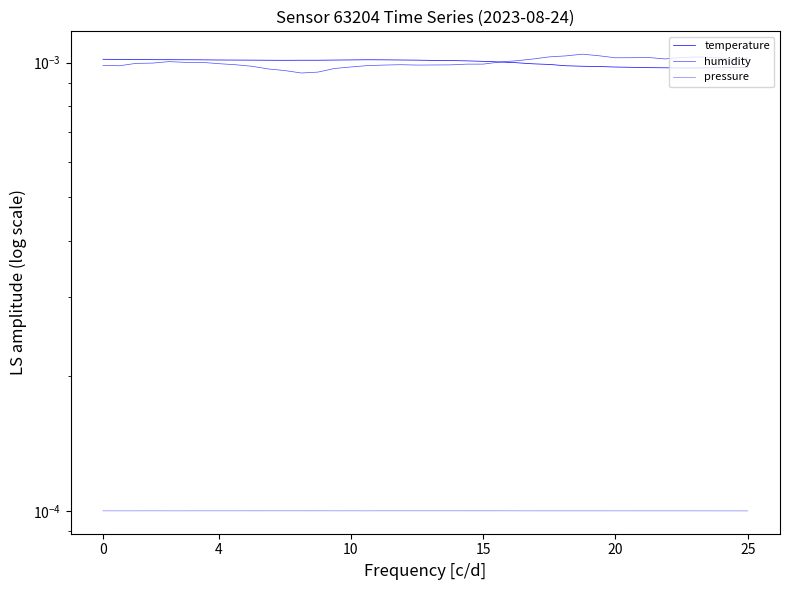

Count the number of data series in this chart.

3